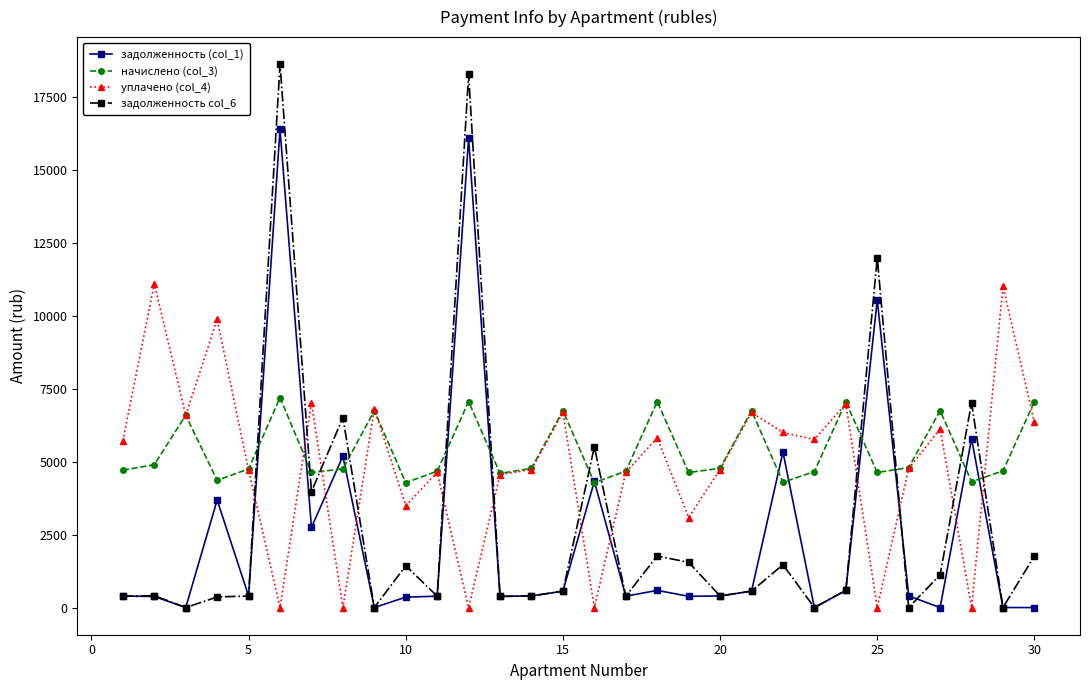

Which series has the widest spread of values?

задолженность col_6